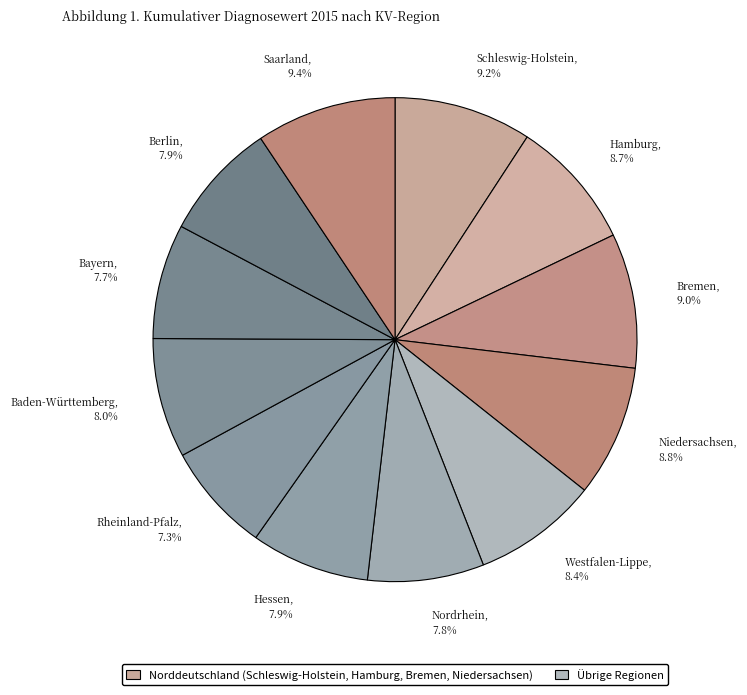

Is there any slice that represents more than half of the pie?

No